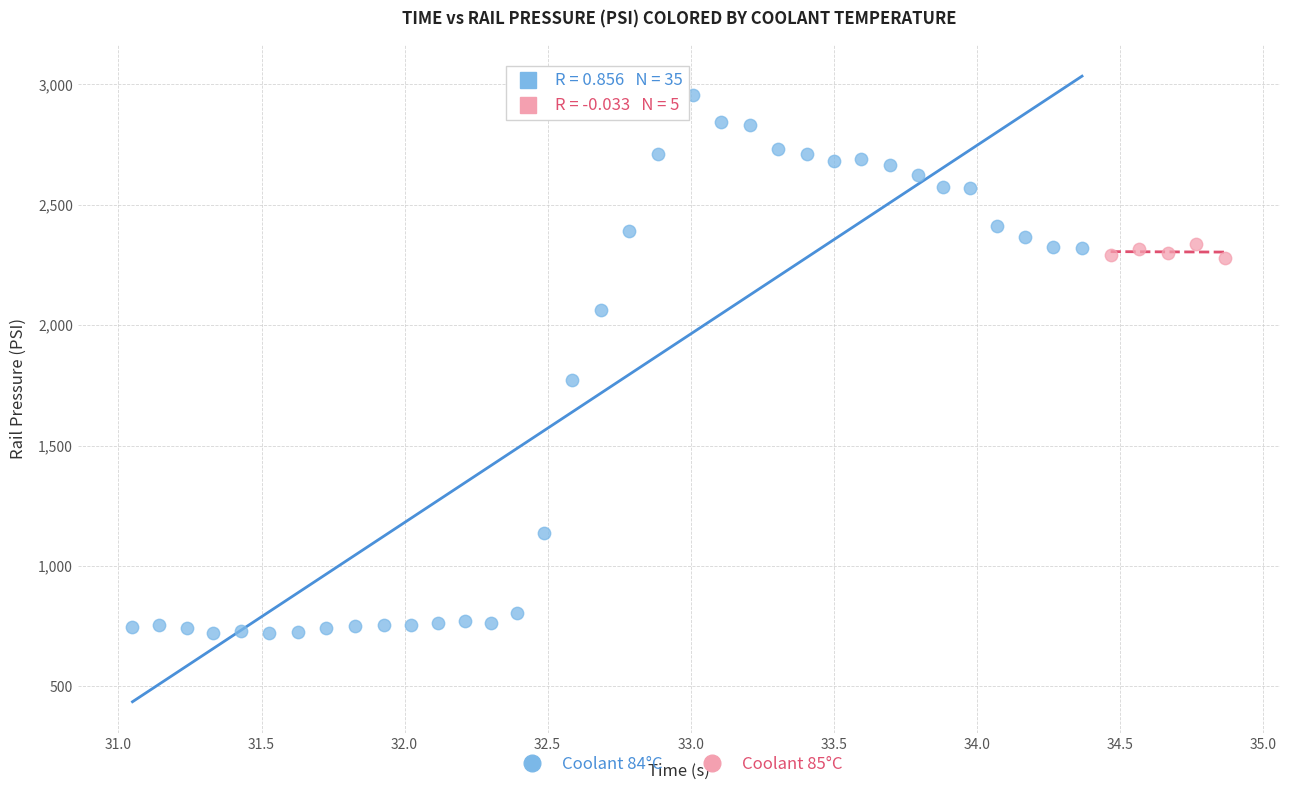

Which series has the largest Y range (max minus min)?

Coolant 84°C